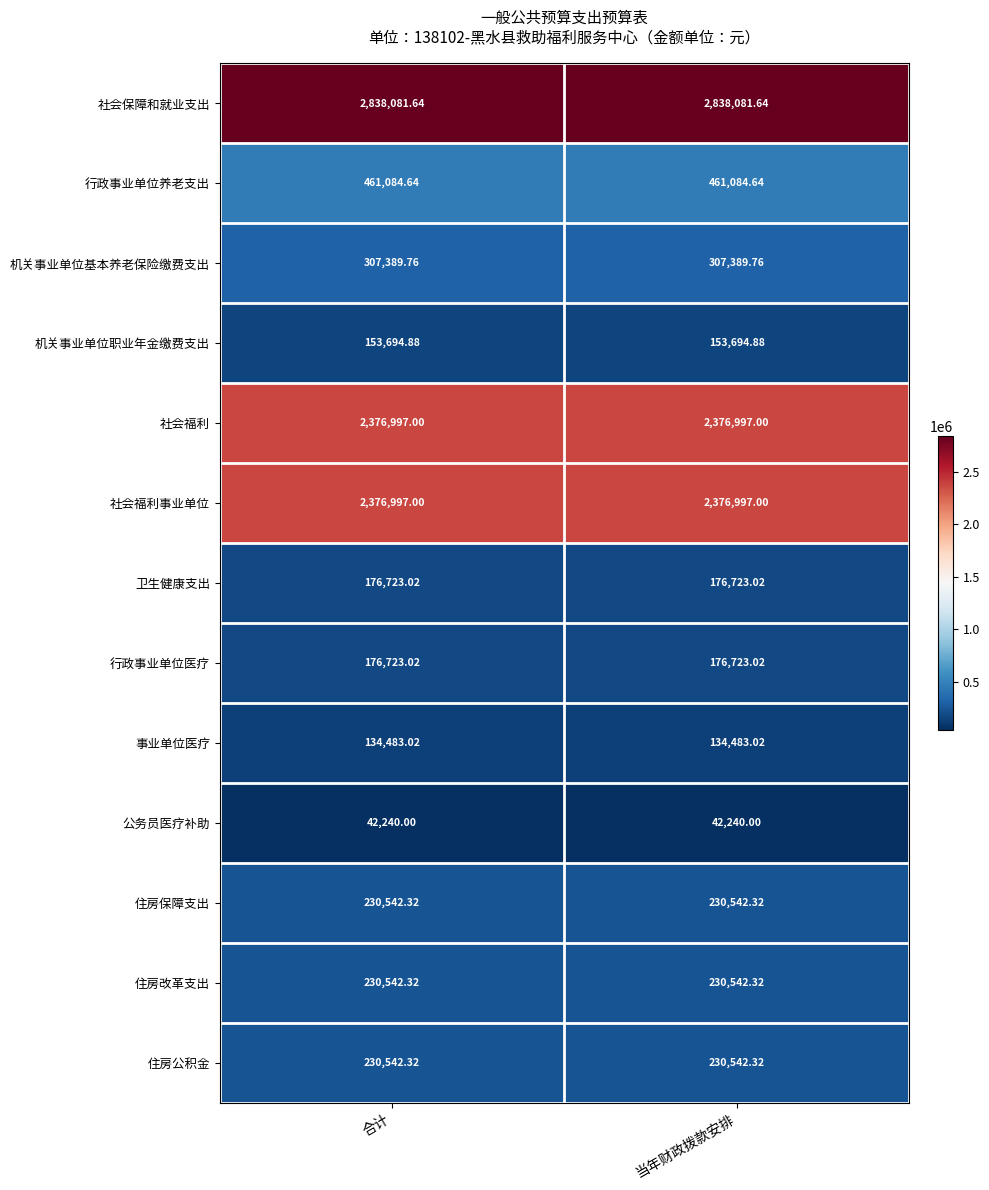

Which series has the largest total across all categories?

社会保障和就业支出